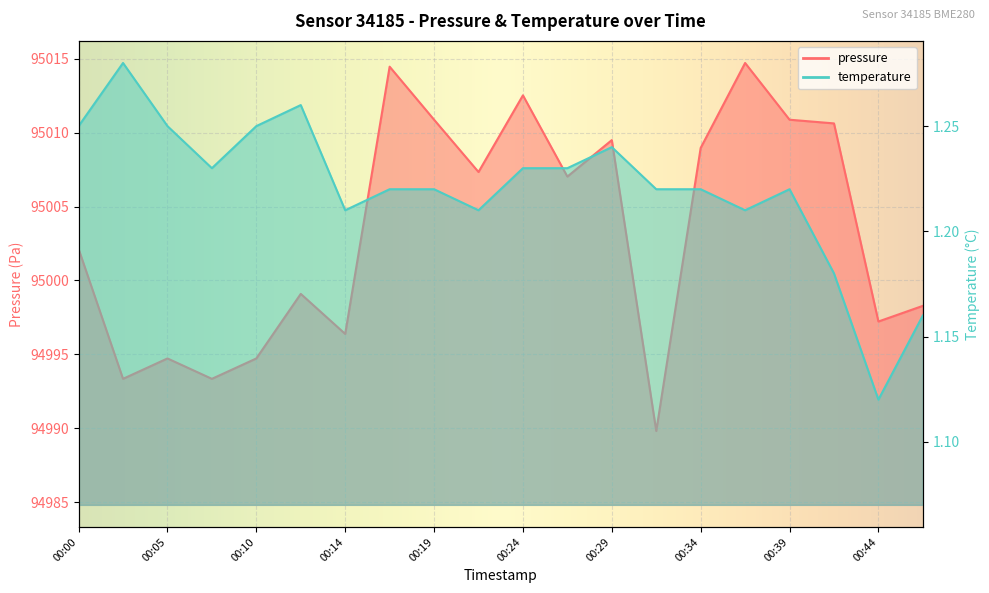

Between 00:34 and 00:07, which is larger?

00:34